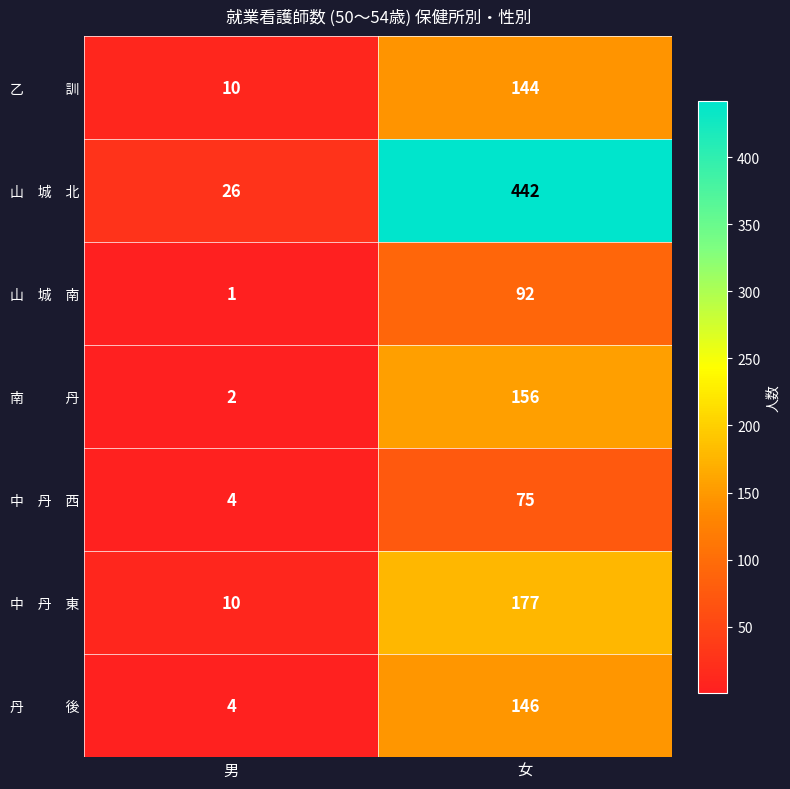

What is the spread (max minus min) of values at 男?

25